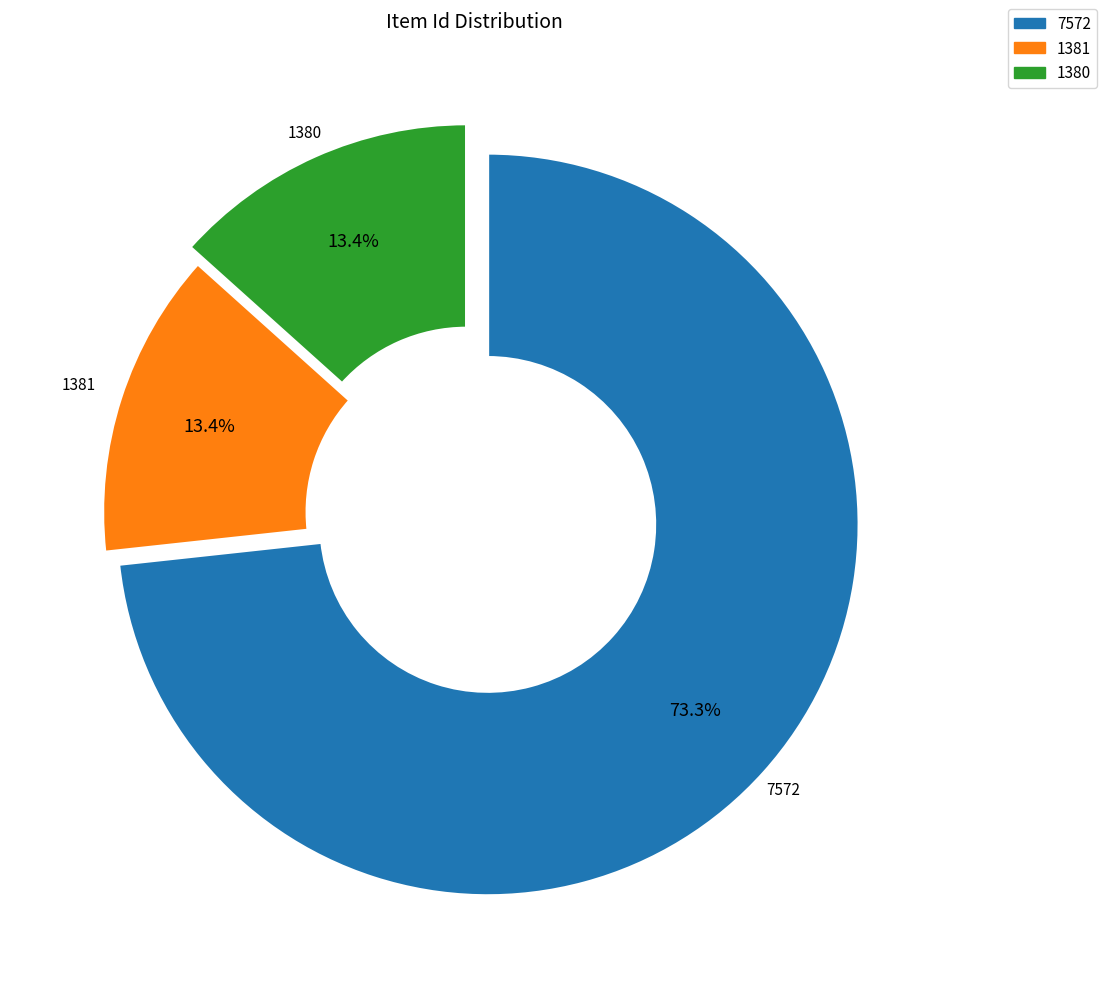

To the nearest percent, what is the difference between the largest and smallest slice percentages?

60%